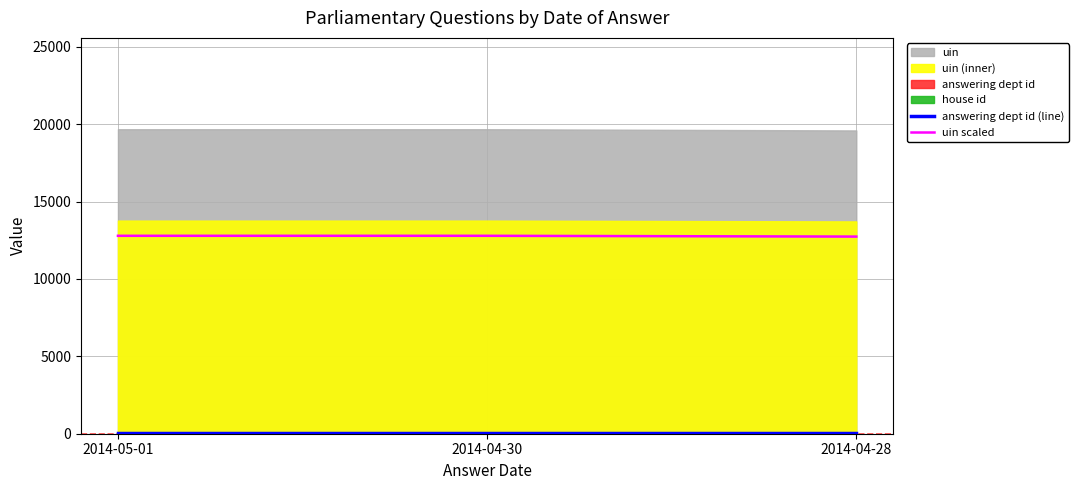

How many values in the uin scaled series exceed 12784?

2